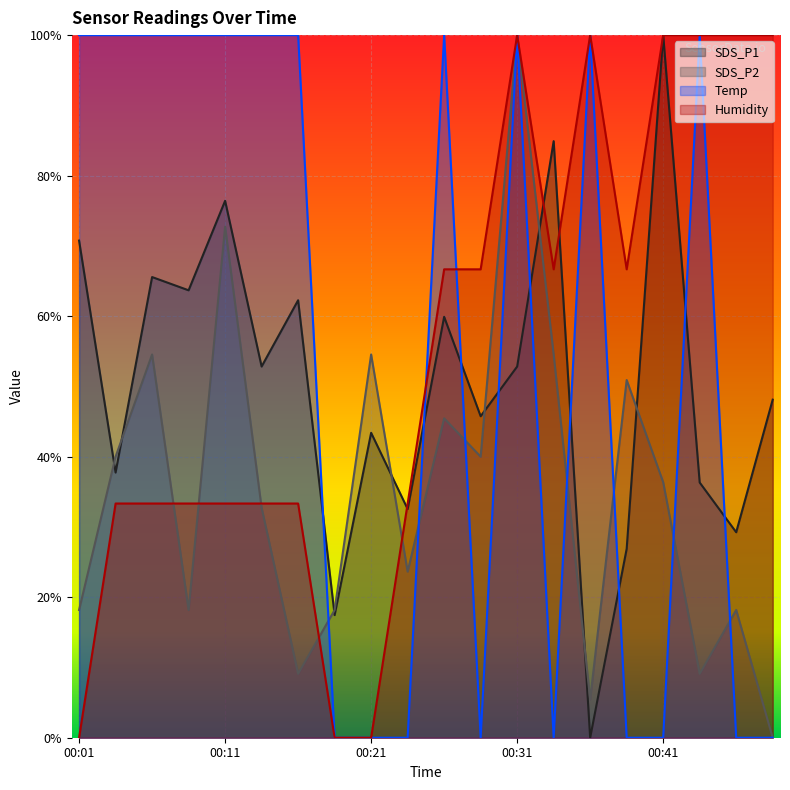

Does the chart display data point markers on the line(s)?

No